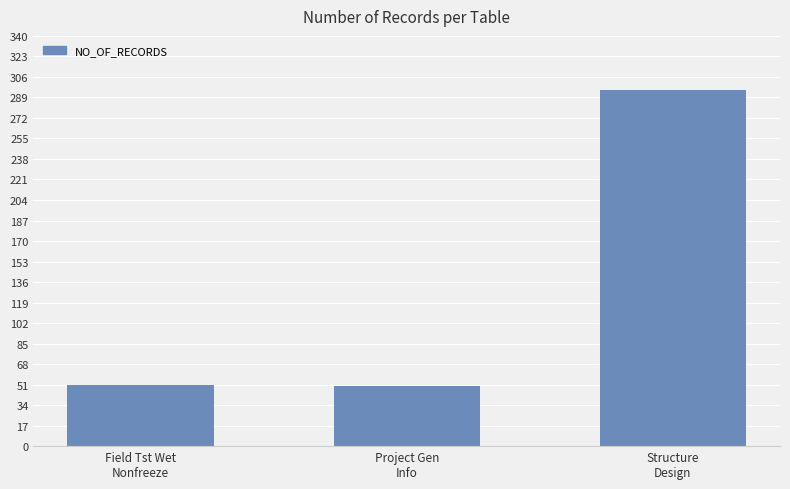

What is the greatest value displayed?

295